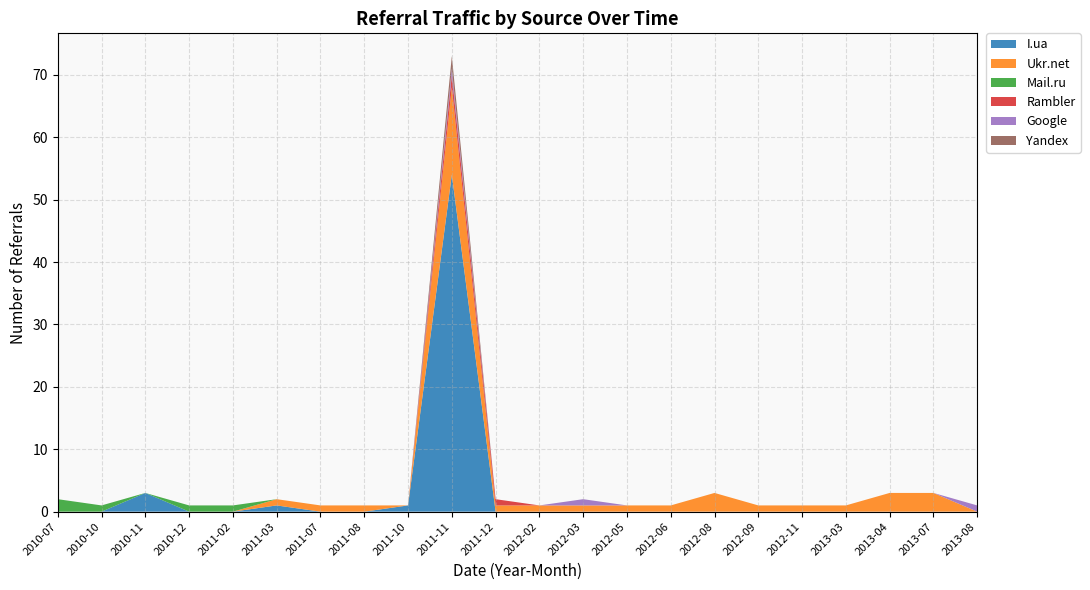

Reading right to left, what are all the values shown in this chart?

I.ua: 2013-08=0	2013-07=0	2013-04=0	2013-03=0	2012-11=0	2012-09=0	2012-08=0	2012-06=0	2012-05=0	2012-03=0	2012-02=0	2011-12=0	2011-11=54	2011-10=1	2011-08=0	2011-07=0	2011-03=1	2011-02=0	2010-12=0	2010-11=3	2010-10=0	2010-07=0
Ukr.net: 2013-08=0	2013-07=3	2013-04=3	2013-03=1	2012-11=1	2012-09=1	2012-08=3	2012-06=1	2012-05=1	2012-03=1	2012-02=1	2011-12=1	2011-11=14	2011-10=0	2011-08=1	2011-07=1	2011-03=1	2011-02=0	2010-12=0	2010-11=0	2010-10=0	2010-07=0
Mail.ru: 2013-08=0	2013-07=0	2013-04=0	2013-03=0	2012-11=0	2012-09=0	2012-08=0	2012-06=0	2012-05=0	2012-03=0	2012-02=0	2011-12=0	2011-11=0	2011-10=0	2011-08=0	2011-07=0	2011-03=0	2011-02=1	2010-12=1	2010-11=0	2010-10=1	2010-07=2
Rambler: 2013-08=0	2013-07=0	2013-04=0	2013-03=0	2012-11=0	2012-09=0	2012-08=0	2012-06=0	2012-05=0	2012-03=0	2012-02=0	2011-12=1	2011-11=2	2011-10=0	2011-08=0	2011-07=0	2011-03=0	2011-02=0	2010-12=0	2010-11=0	2010-10=0	2010-07=0
Google: 2013-08=1	2013-07=0	2013-04=0	2013-03=0	2012-11=0	2012-09=0	2012-08=0	2012-06=0	2012-05=0	2012-03=1	2012-02=0	2011-12=0	2011-11=1	2011-10=0	2011-08=0	2011-07=0	2011-03=0	2011-02=0	2010-12=0	2010-11=0	2010-10=0	2010-07=0
Yandex: 2013-08=0	2013-07=0	2013-04=0	2013-03=0	2012-11=0	2012-09=0	2012-08=0	2012-06=0	2012-05=0	2012-03=0	2012-02=0	2011-12=0	2011-11=2	2011-10=0	2011-08=0	2011-07=0	2011-03=0	2011-02=0	2010-12=0	2010-11=0	2010-10=0	2010-07=0